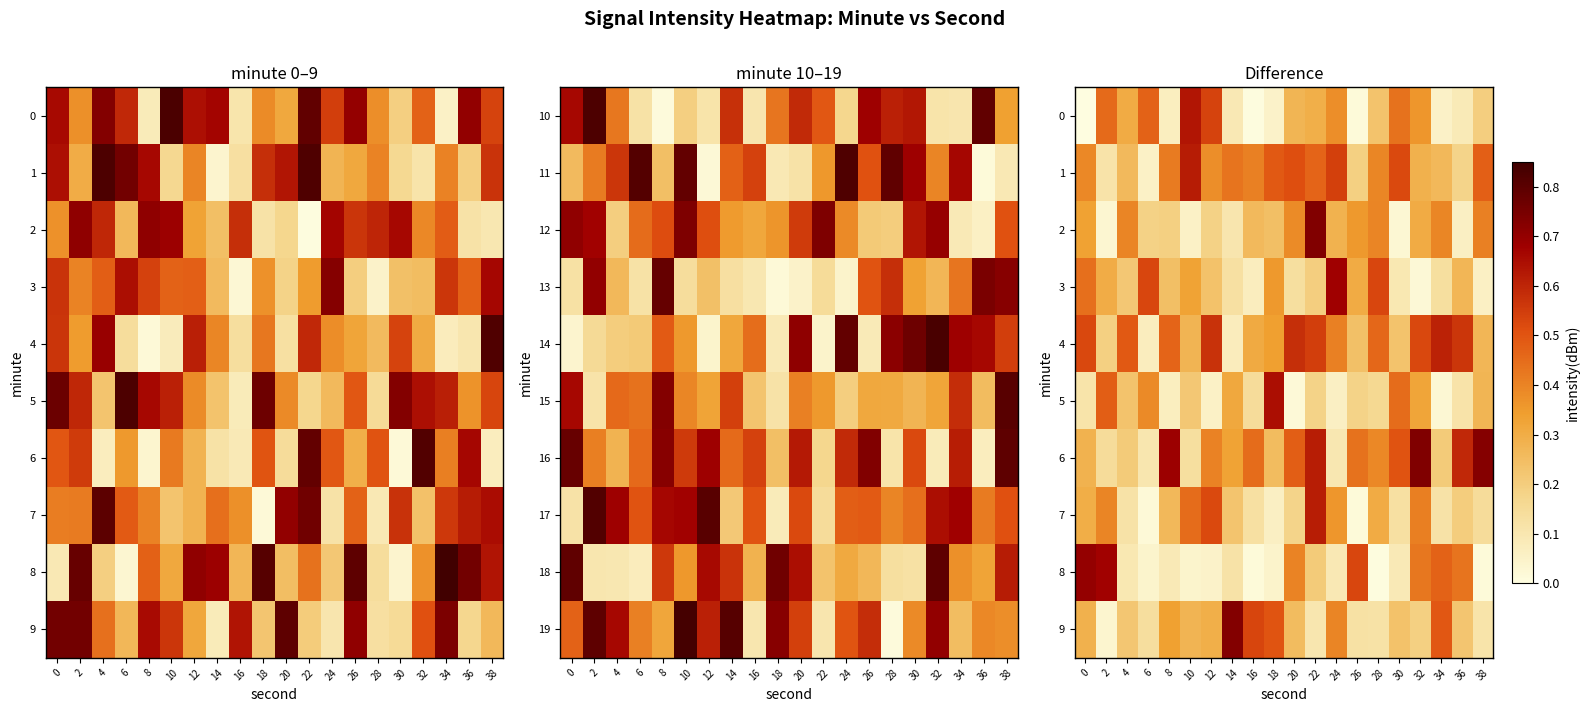

How many distinct data groups are displayed?

10